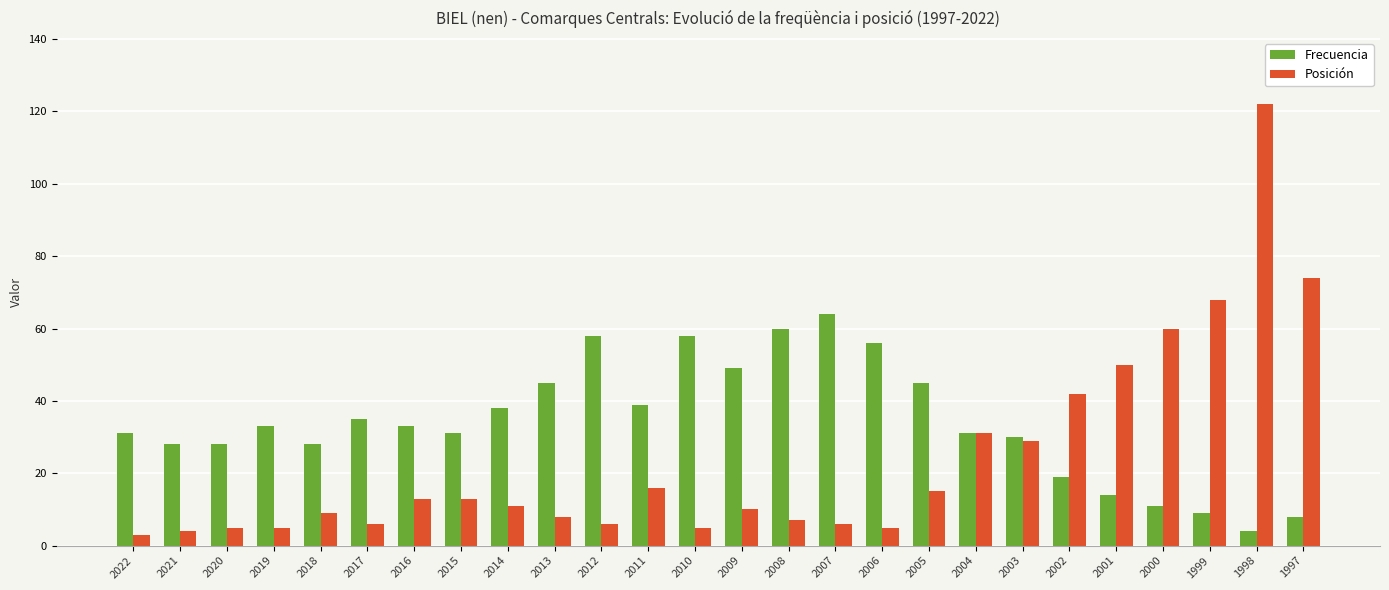

At 2019, list the series in order from largest to smallest.

Frecuencia, Posición